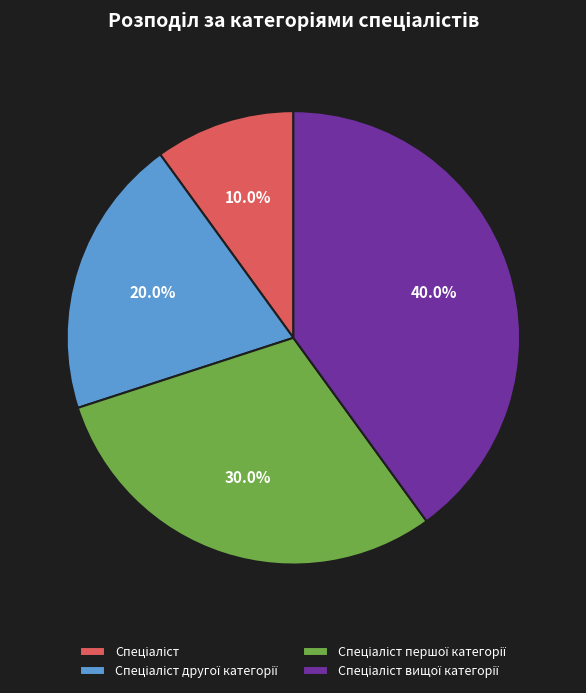

Is there a majority slice in this chart?

No